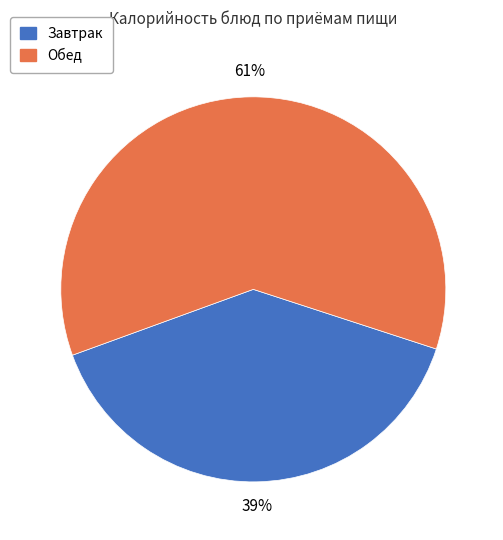

To the nearest percent, what is the average slice percentage?

50%